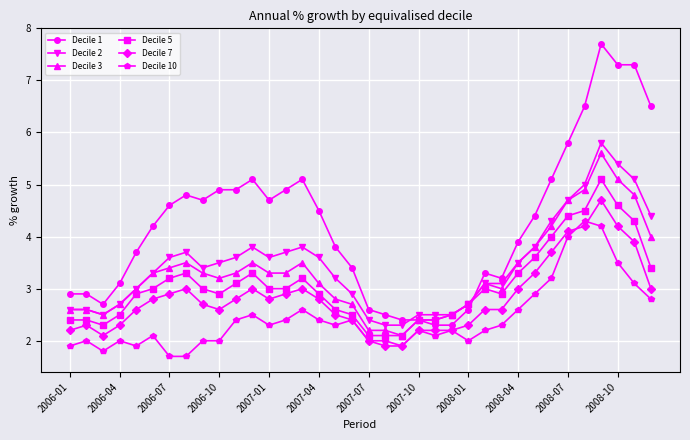

True or false: Decile 7 has more than 0 interior local peaks.

True